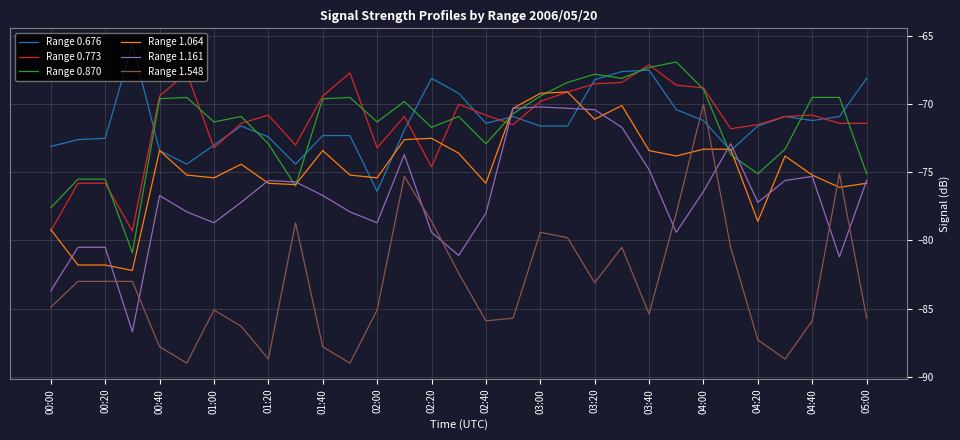

After their last crossing, which series has the higher values: Range 1.161 or Range 0.676?

Range 0.676